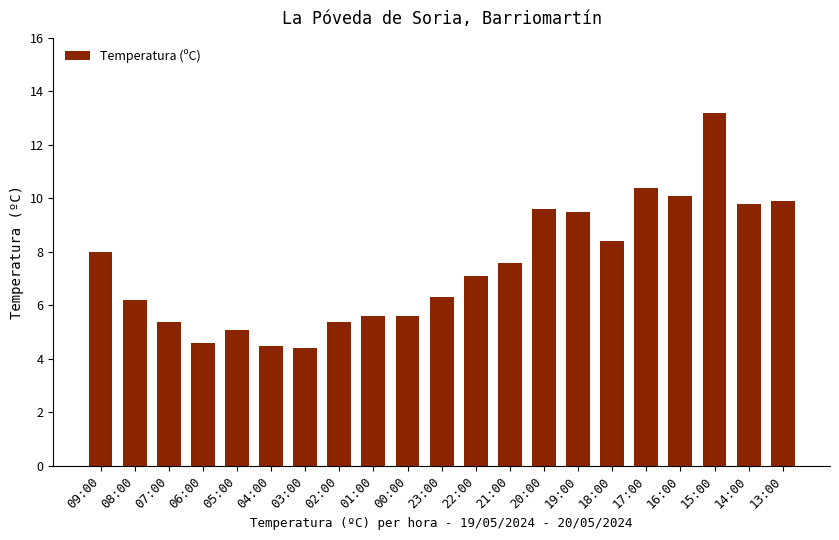

The value at 06:00 is 8.1. True or false?

False